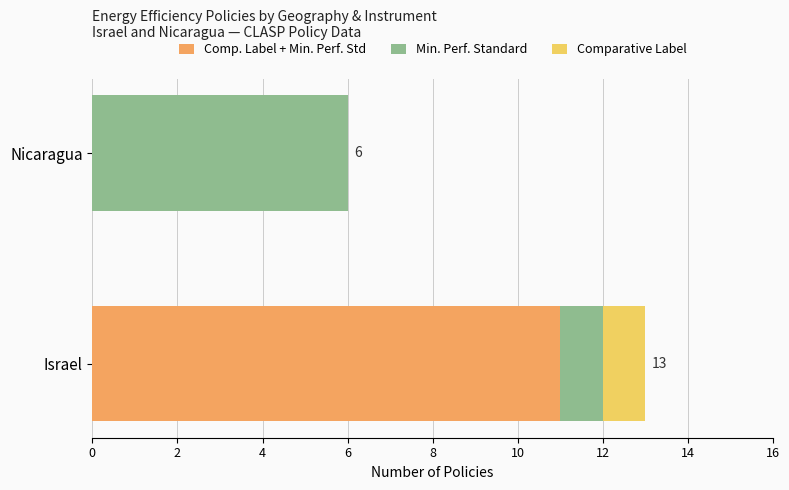

What is the average value of the Comp. Label + Min. Perf. Std series?

6